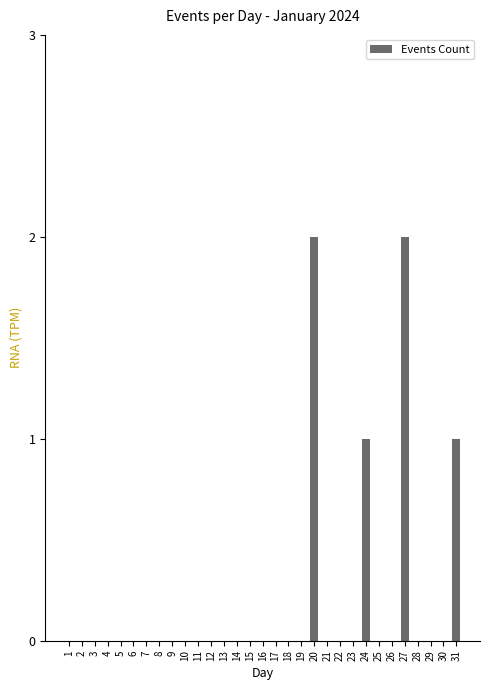

Reading right to left, extract all data points from this chart.

1	0	0	0	2	0	0	1	0	0	0	2	0	0	0	0	0	0	0	0	0	0	0	0	0	0	0	0	0	0	0